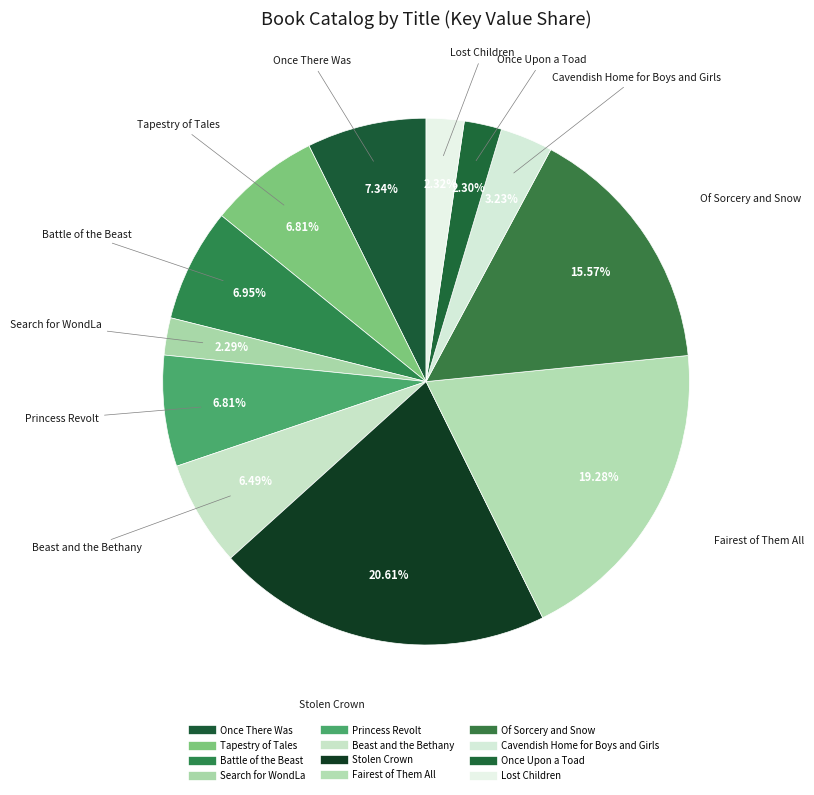

Count the number of slices in the pie.

12